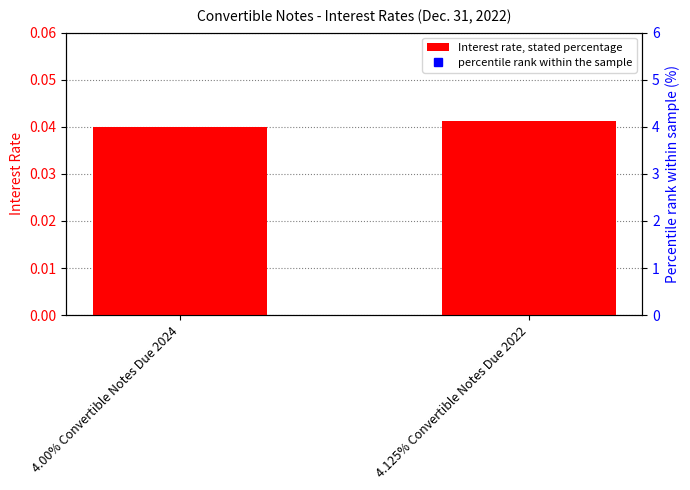

At 4.125% Convertible Notes Due 2022, list the series in order from largest to smallest.

percentile rank within the sample, Interest rate, stated percentage